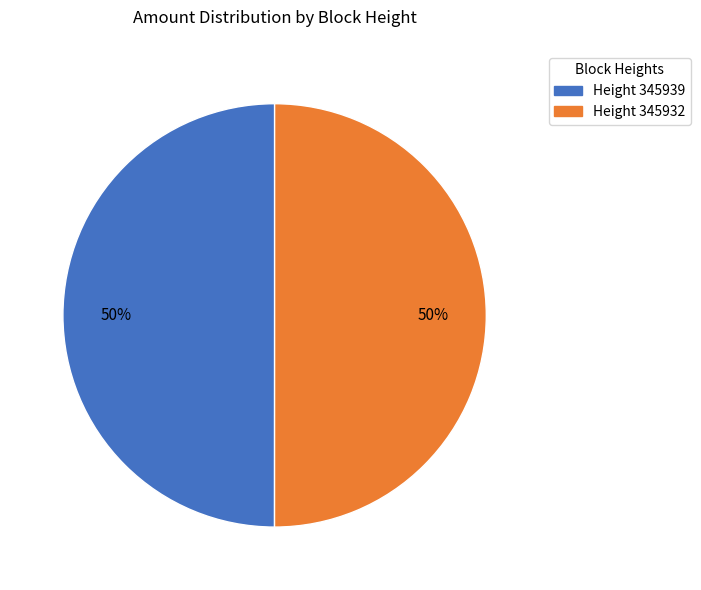

Do Height 345939 and Height 345932 together represent more than half of the pie?

Yes